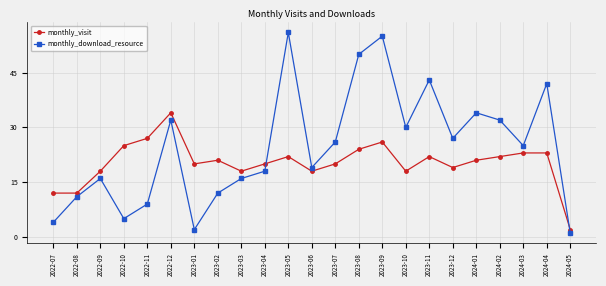

Which series has the largest total across all categories?

monthly_download_resource